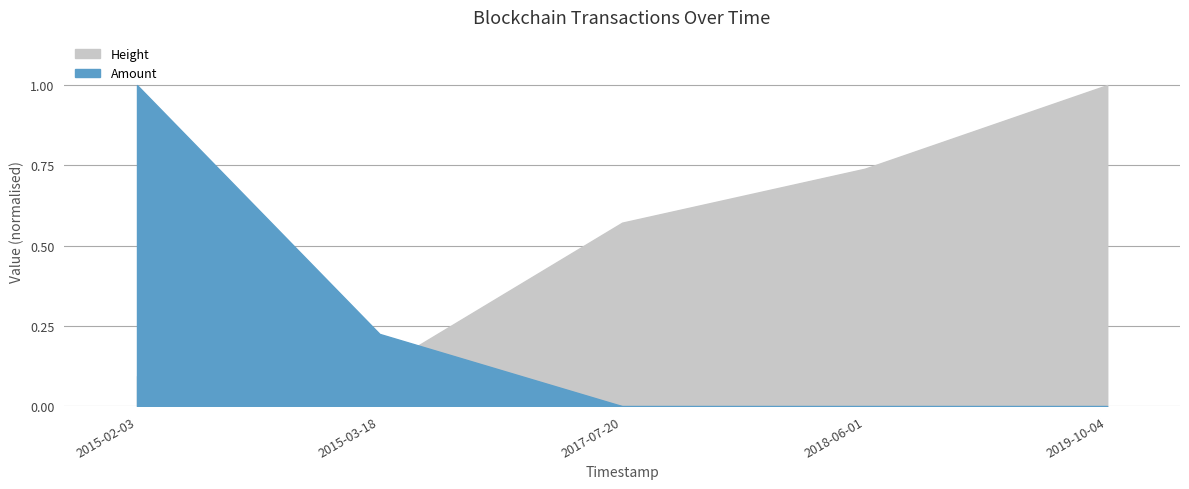

Reading left to right, list all the values displayed in this chart.

Height: 62935.0	78262.0	383847.0	496705.0	671802.0
Amount: 32781.0	7371.0	0.0	0.0	0.0